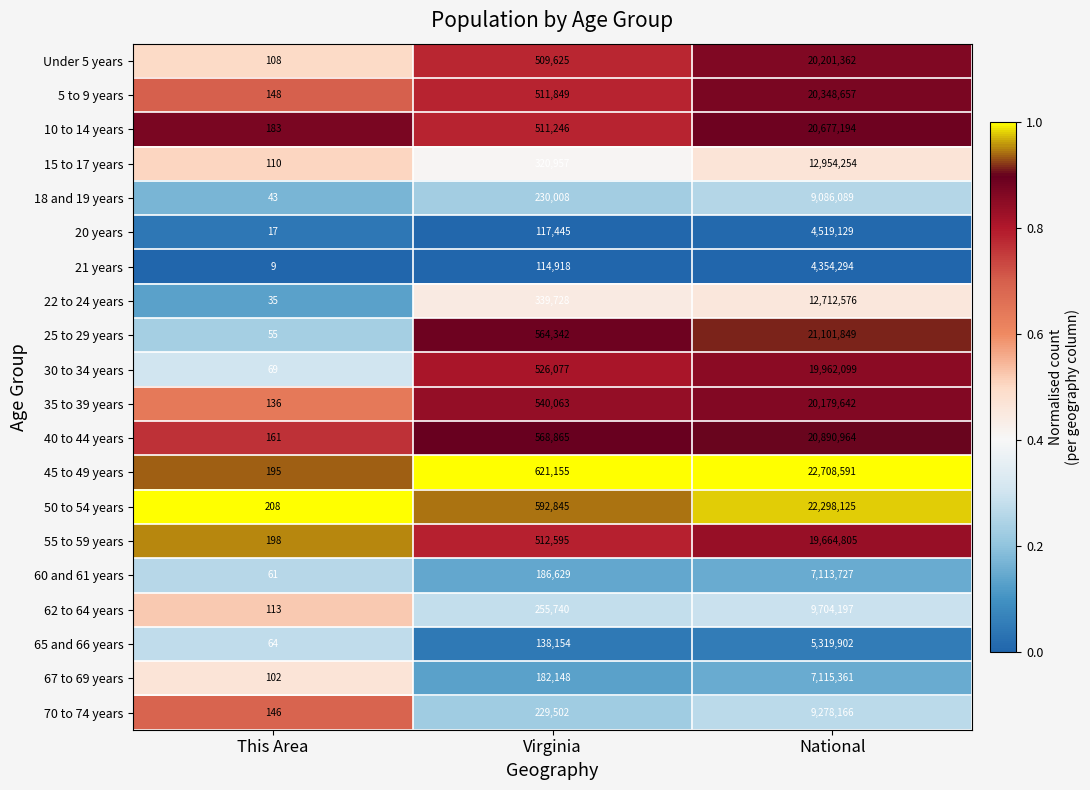

What is the difference between the maximum and second lowest values in the 35 to 39 years series?

19639579